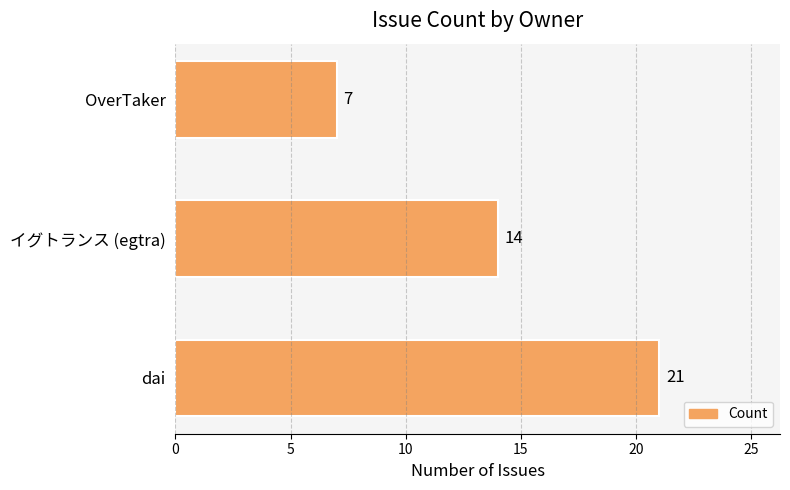

Count the values in the range 7 to 21.

3